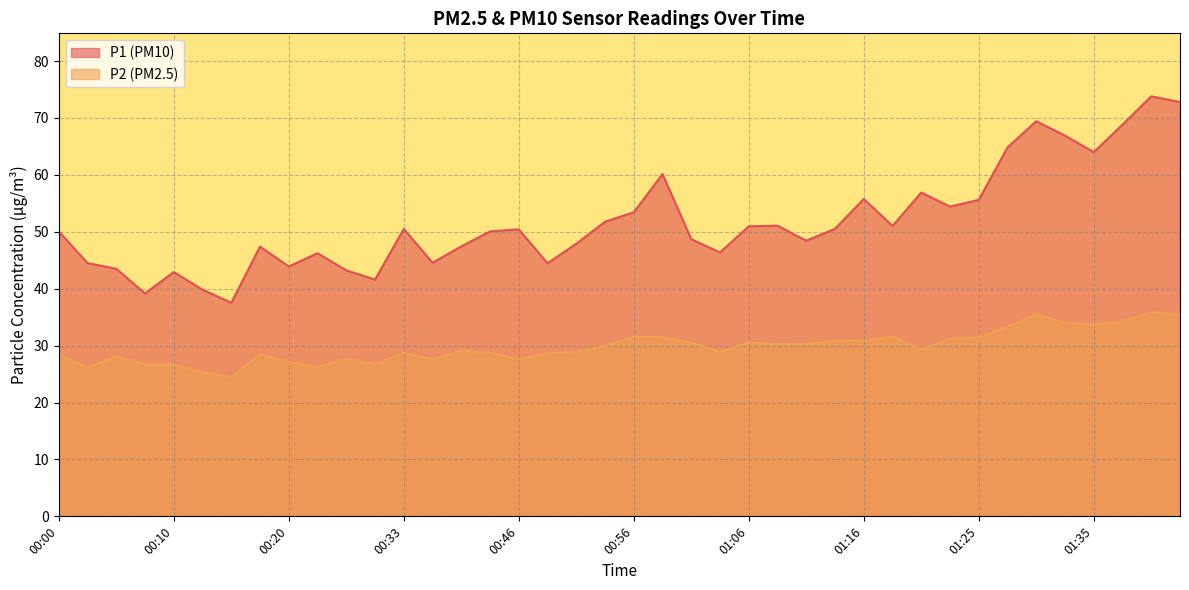

Reading left to right, transcribe all the data shown in this chart.

P1: 00:00=50.1	00:03=44.5	00:05=43.5	00:08=39.2	00:10=42.9	00:13=39.8	00:15=37.5	00:18=47.4	00:20=43.9	00:23=46.2	00:25=43.2	00:28=41.6	00:33=50.5	00:36=44.6	00:38=47.4	00:40=50.1	00:46=50.4	00:48=44.5	00:51=47.9	00:53=51.8	00:56=53.4	00:58=60.1	01:01=48.7	01:03=46.4	01:06=51.0	01:08=51.1	01:11=48.4	01:13=50.5	01:16=55.8	01:18=51.0	01:20=56.9	01:23=54.4	01:25=55.6	01:28=64.8	01:30=69.4	01:33=66.9	01:35=64.0	01:38=68.8	01:40=73.8	01:43=72.8
P2: 00:00=28.5	00:03=26.1	00:05=28.1	00:08=26.7	00:10=26.7	00:13=25.3	00:15=24.5	00:18=28.5	00:20=27.2	00:23=26.2	00:25=27.7	00:28=26.7	00:33=28.7	00:36=27.7	00:38=29.1	00:40=28.8	00:46=27.6	00:48=28.7	00:51=28.8	00:53=30.0	00:56=31.6	00:58=31.5	01:01=30.5	01:03=28.9	01:06=30.6	01:08=30.3	01:11=30.3	01:13=30.8	01:16=30.9	01:18=31.6	01:20=29.3	01:23=31.2	01:25=31.4	01:28=33.3	01:30=35.5	01:33=34.0	01:35=33.7	01:38=34.3	01:40=35.9	01:43=35.4